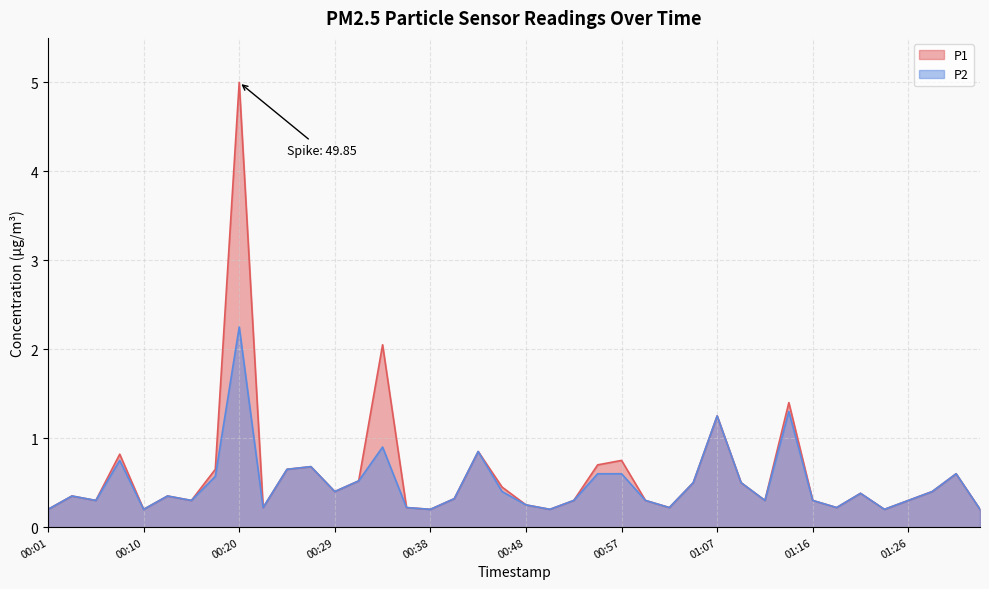

At which category does the chart reach its peak across all series?

00:20